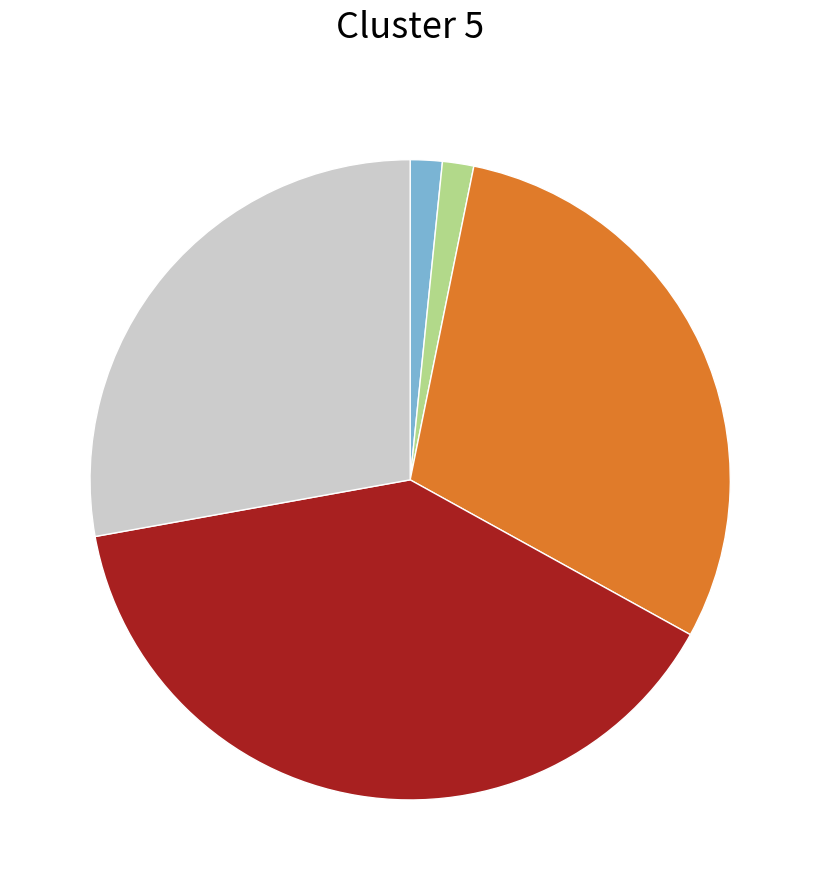

Is there a majority slice in this chart?

No